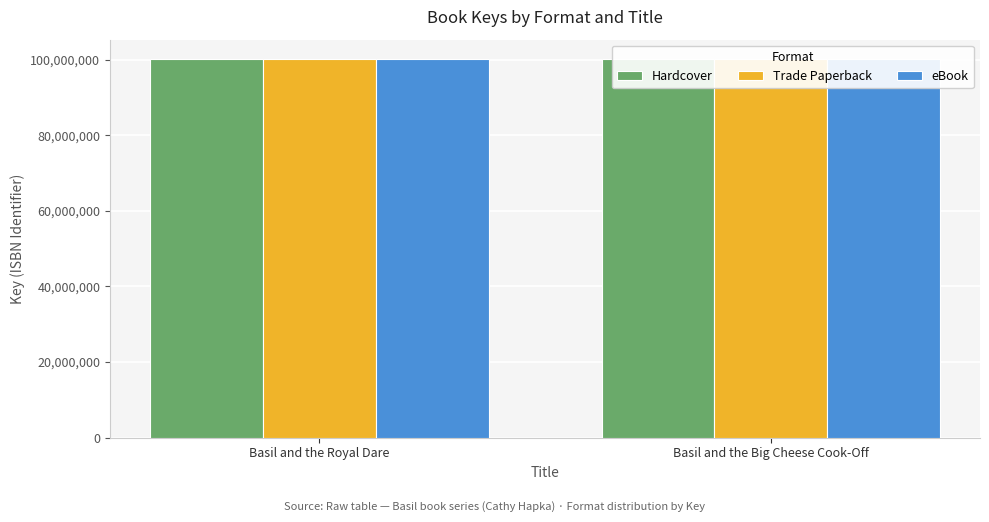

The eBook series shows 36075812 at Basil and the Big Cheese Cook-Off. True or false?

False